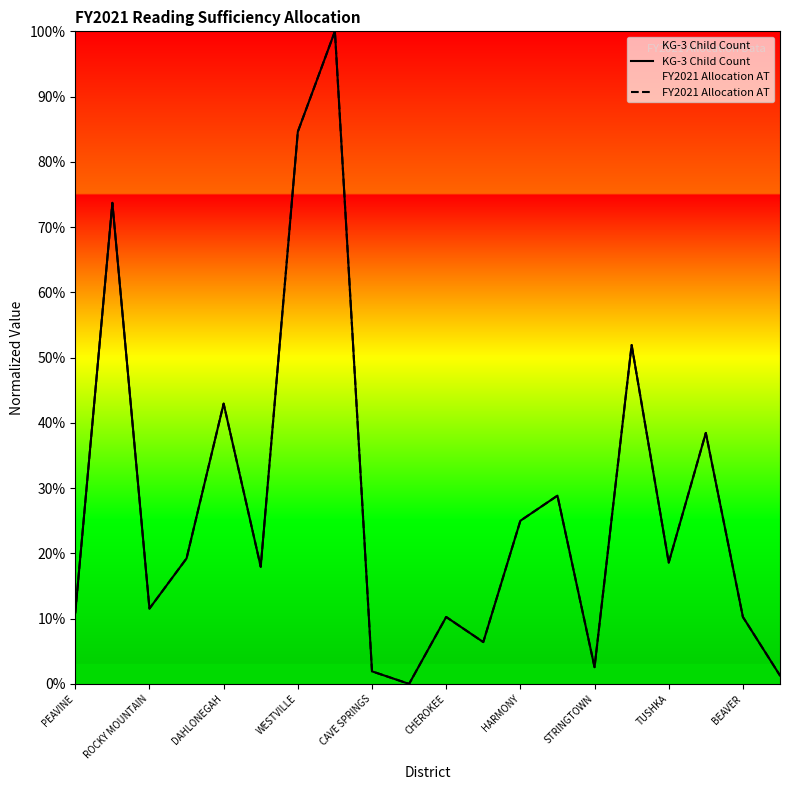

True or false: KG-3 Child Count has more than 1 points higher than both neighbors.

True